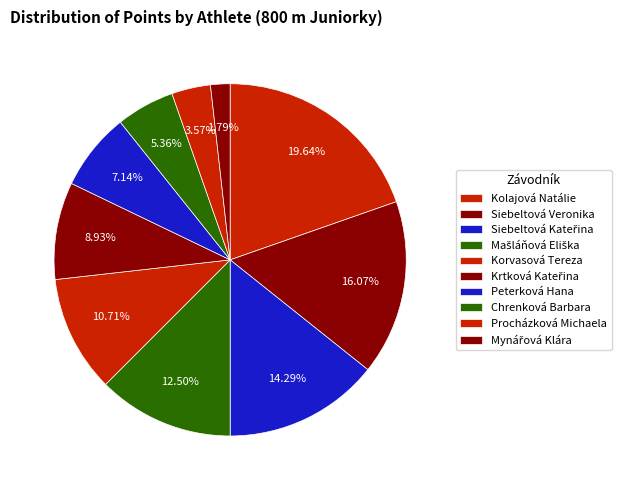

Which category has the biggest portion of the pie?

Kolajová Natálie